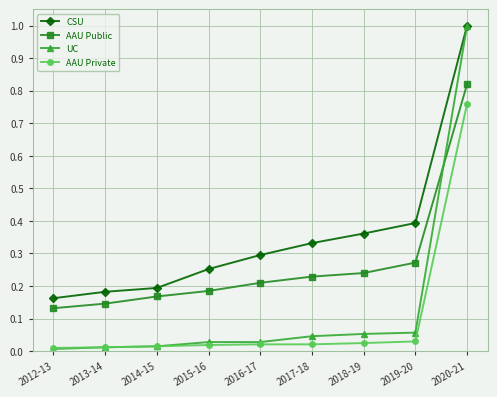

What position from the left is 2012-13?

1